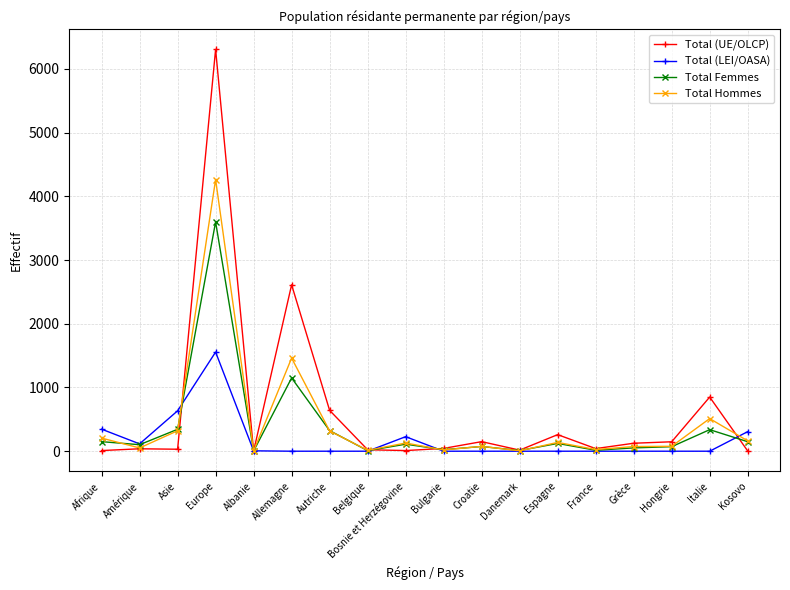

Which series has the widest spread of values?

Total (UE/OLCP)